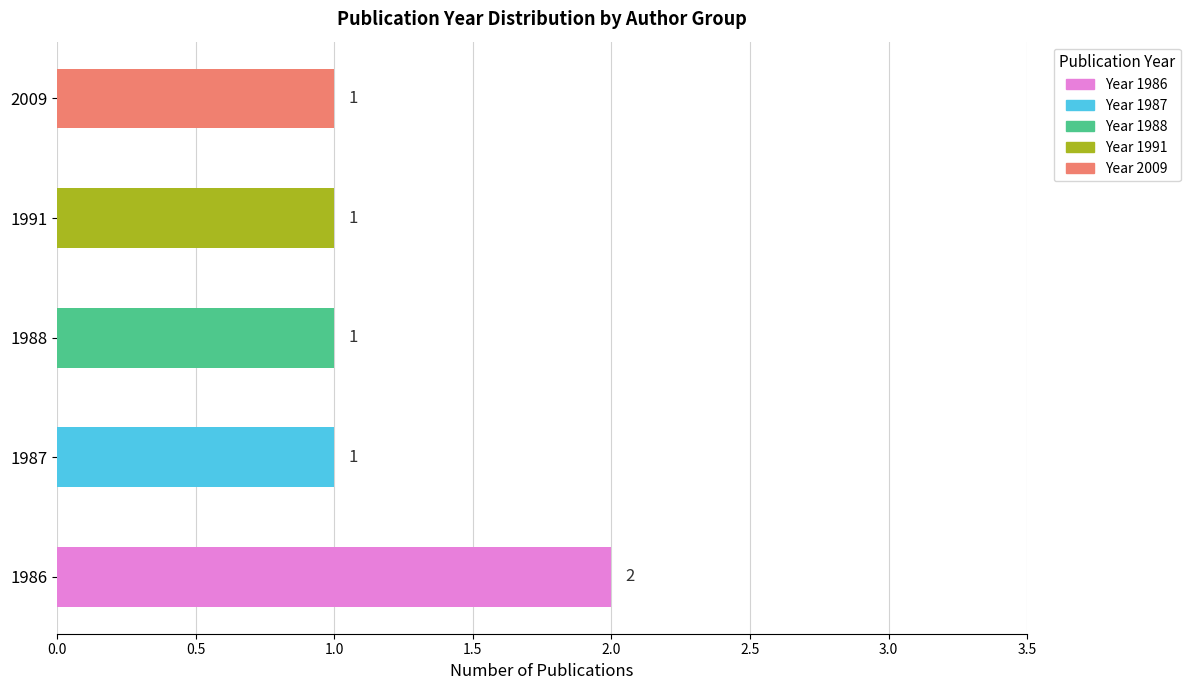

Approximately how many times larger is the value at 2009 compared to 1987?

1.0